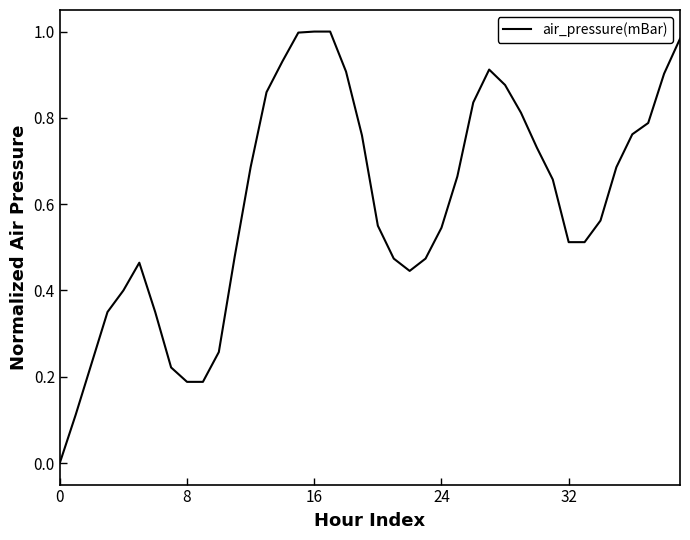

What is the difference between the second highest and minimum values?

1.0